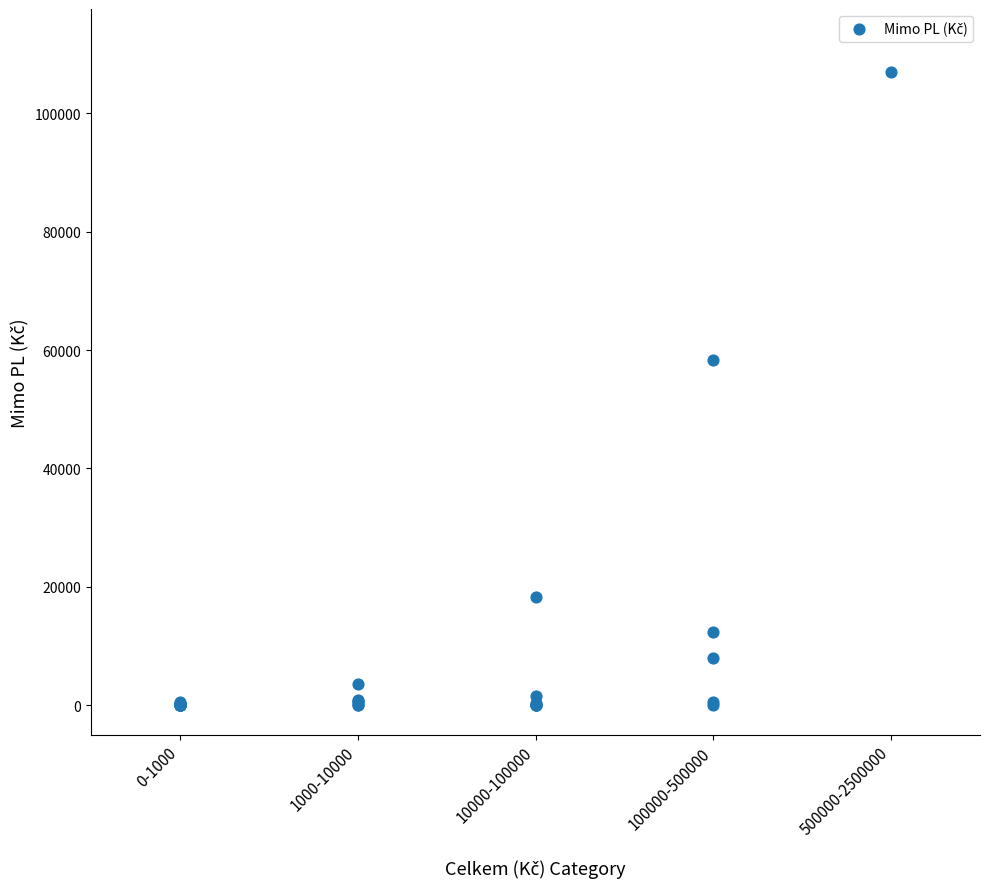

What Y value in the scatter plot is closest to 53474?

58353.7